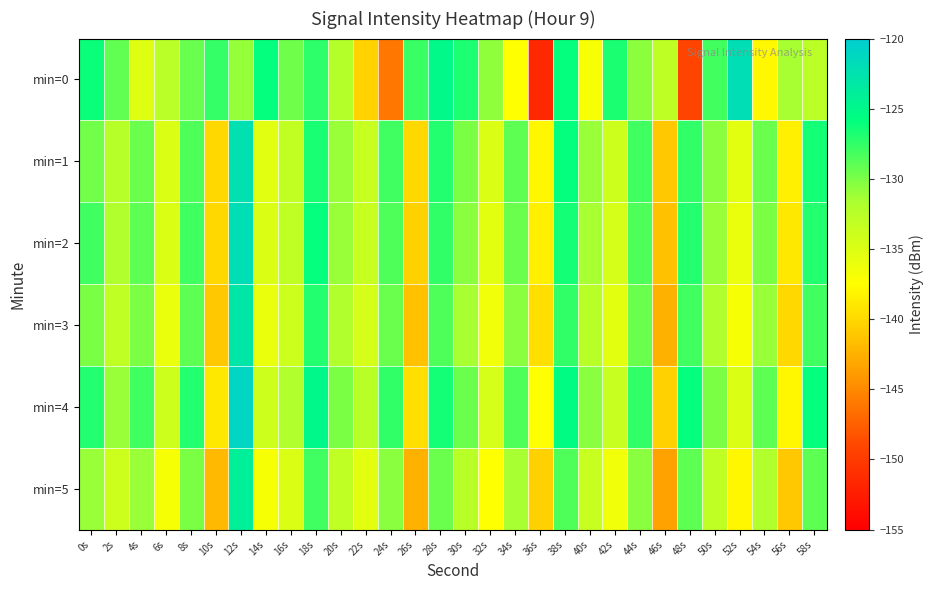

Reading left to right, extract all data points from this chart.

min=0: 0s=-126.2	2s=-129.1	4s=-135.2	6s=-132.6	8s=-129.4	10s=-127.6	12s=-130.9	14s=-126.0	16s=-129.6	18s=-127.4	20s=-132.2	22s=-140.4	24s=-146.2	26s=-127.7	28s=-125.2	30s=-126.8	32s=-130.7	34s=-137.4	36s=-151.6	38s=-125.9	40s=-137.0	42s=-126.7	44s=-130.5	46s=-132.9	48s=-149.1	50s=-128.1	52s=-122.0	54s=-138.0	56s=-131.5	58s=-132.8
min=1: 0s=-129.6	2s=-132.4	4s=-129.5	6s=-135.0	8s=-128.5	10s=-140.0	12s=-122.3	14s=-135.4	16s=-133.2	18s=-126.7	20s=-131.0	22s=-133.5	24s=-128.0	26s=-140.0	28s=-127.0	30s=-130.0	32s=-135.0	34s=-129.0	36s=-138.0	38s=-126.0	40s=-131.0	42s=-134.0	44s=-128.0	46s=-141.0	48s=-127.5	50s=-130.5	52s=-135.5	54s=-129.5	56s=-138.5	58s=-126.5
min=2: 0s=-128.0	2s=-132.0	4s=-129.0	6s=-135.0	8s=-128.0	10s=-140.0	12s=-122.0	14s=-135.0	16s=-133.0	18s=-126.0	20s=-131.0	22s=-133.5	24s=-128.5	26s=-140.5	28s=-127.5	30s=-130.5	32s=-135.5	34s=-129.5	36s=-138.5	38s=-126.5	40s=-131.5	42s=-134.5	44s=-128.5	46s=-141.5	48s=-127.0	50s=-131.0	52s=-136.0	54s=-130.0	56s=-139.0	58s=-127.0
min=3: 0s=-130.0	2s=-133.0	4s=-130.0	6s=-136.0	8s=-129.0	10s=-141.0	12s=-123.0	14s=-136.0	16s=-134.0	18s=-127.0	20s=-132.0	22s=-134.5	24s=-129.5	26s=-141.5	28s=-128.5	30s=-131.5	32s=-136.5	34s=-130.5	36s=-139.5	38s=-127.5	40s=-132.5	42s=-135.5	44s=-129.5	46s=-142.5	48s=-128.0	50s=-132.0	52s=-137.0	54s=-131.0	56s=-140.0	58s=-128.0
min=4: 0s=-127.0	2s=-131.0	4s=-128.0	6s=-134.0	8s=-127.0	10s=-139.0	12s=-121.0	14s=-134.0	16s=-132.0	18s=-125.0	20s=-130.0	22s=-132.5	24s=-127.5	26s=-139.5	28s=-126.5	30s=-129.5	32s=-134.5	34s=-128.5	36s=-137.5	38s=-125.5	40s=-130.5	42s=-133.5	44s=-127.5	46s=-140.5	48s=-126.0	50s=-130.0	52s=-135.0	54s=-129.0	56s=-138.0	58s=-126.0
min=5: 0s=-131.0	2s=-134.0	4s=-131.0	6s=-137.0	8s=-130.0	10s=-142.0	12s=-124.0	14s=-137.0	16s=-135.0	18s=-128.0	20s=-133.0	22s=-135.5	24s=-130.5	26s=-142.5	28s=-129.5	30s=-132.5	32s=-137.5	34s=-131.5	36s=-140.5	38s=-128.5	40s=-133.5	42s=-136.5	44s=-130.5	46s=-143.5	48s=-129.0	50s=-133.0	52s=-138.0	54s=-132.0	56s=-141.0	58s=-129.0